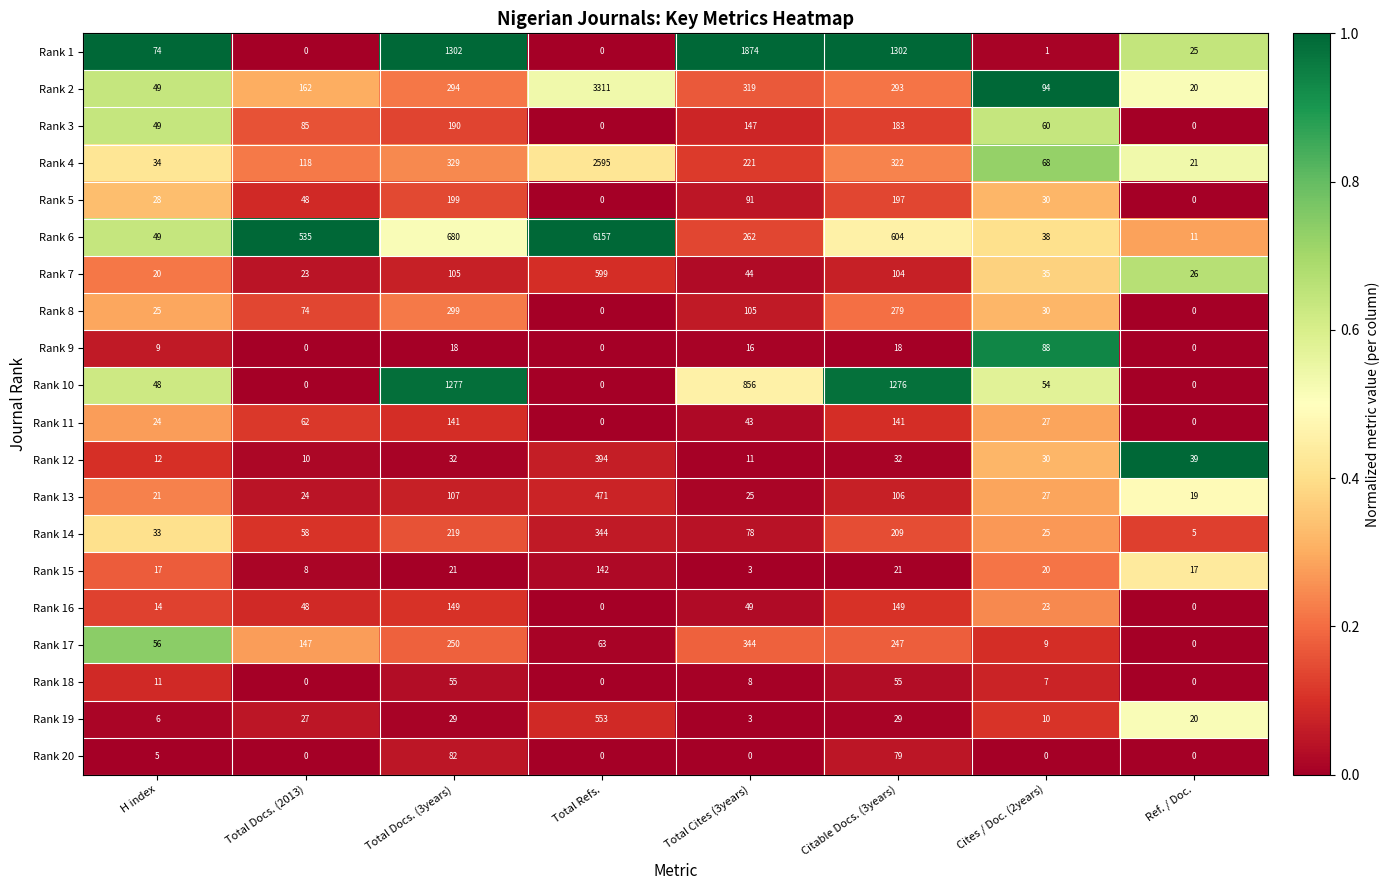

Is it true that Rank 14 equals 561 at Total Refs.?

False